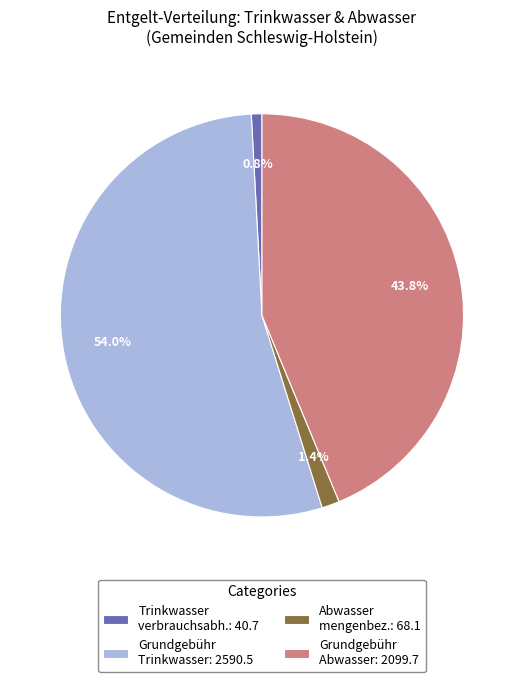

How much of the chart is everything except Abwasser mengenbez.: 68.1?

98.6%